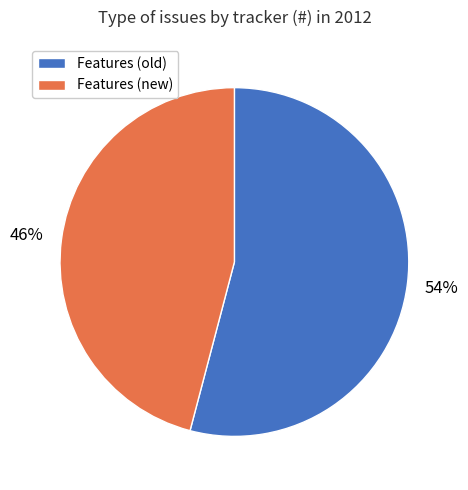

Is it true that Features (old) is 54% of the pie?

True